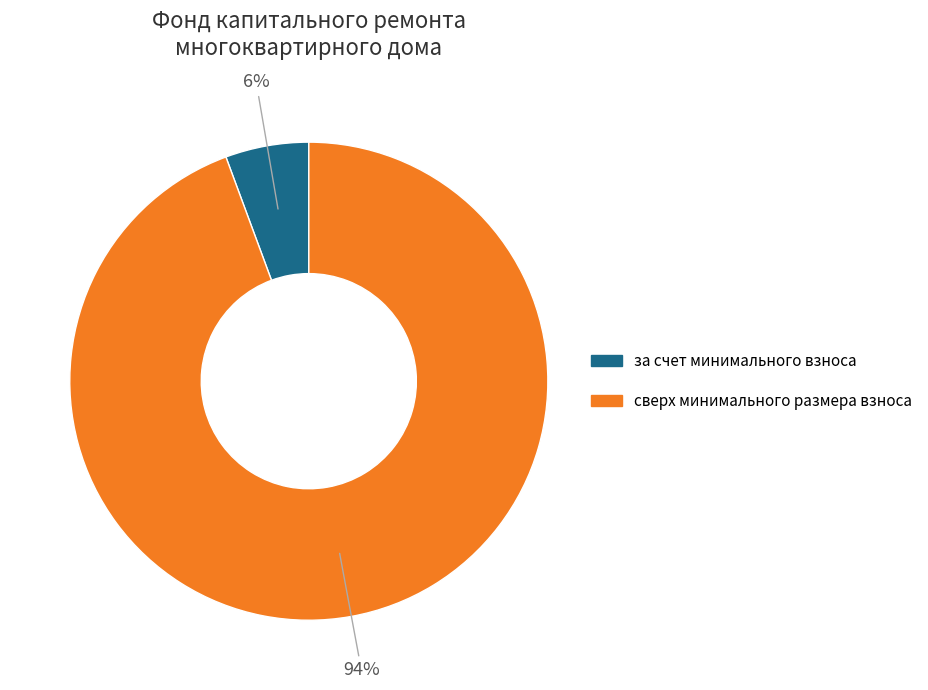

To the nearest percent, what is the average slice percentage?

50%